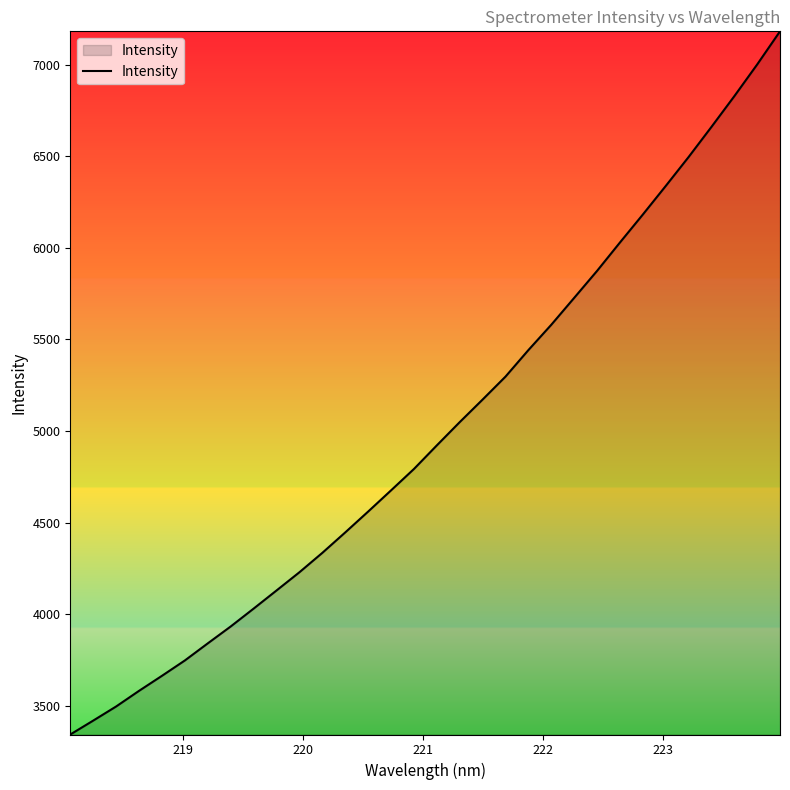

True or false: there are more than 2 points higher than both neighbors.

False